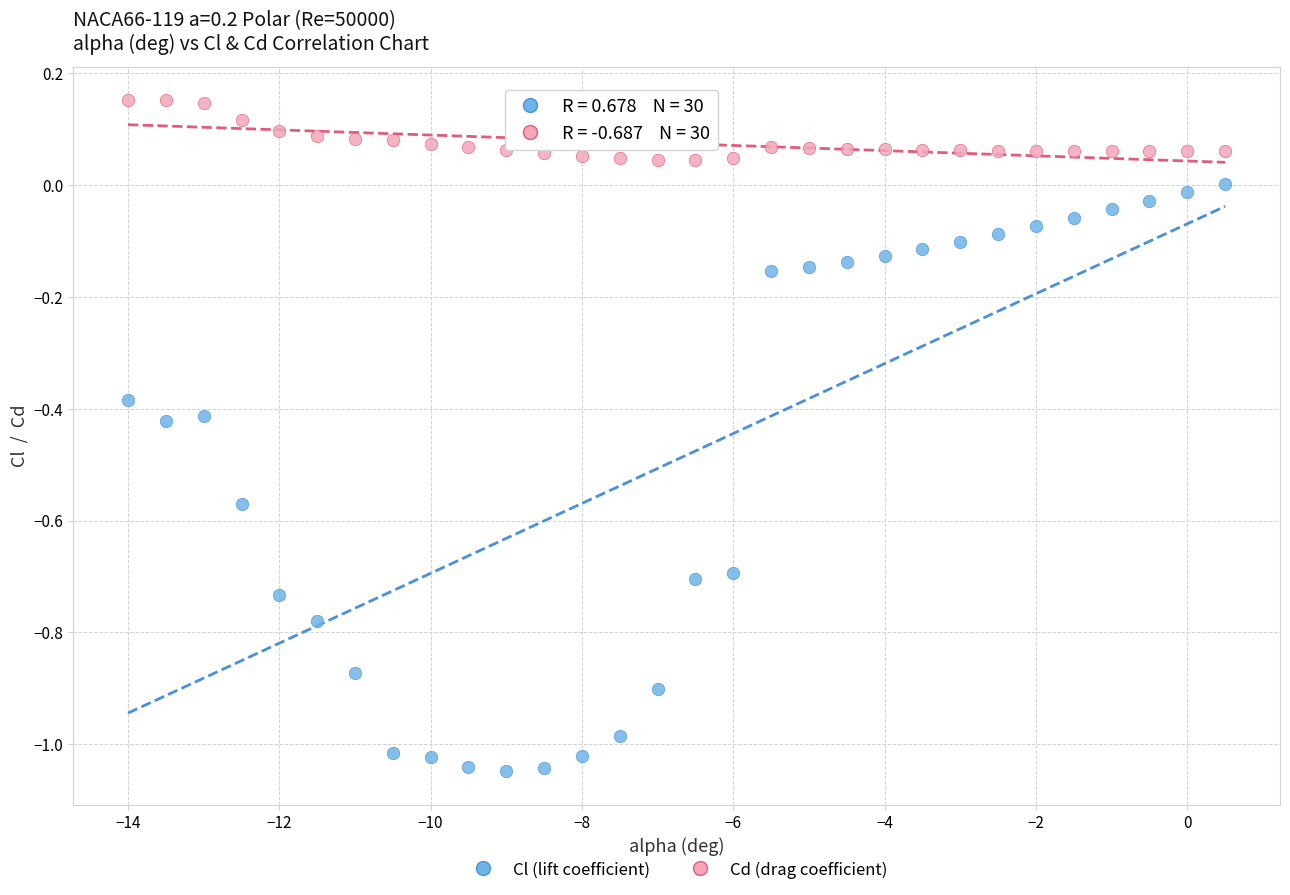

Which series contains the highest Y value?

Cd (drag coefficient)